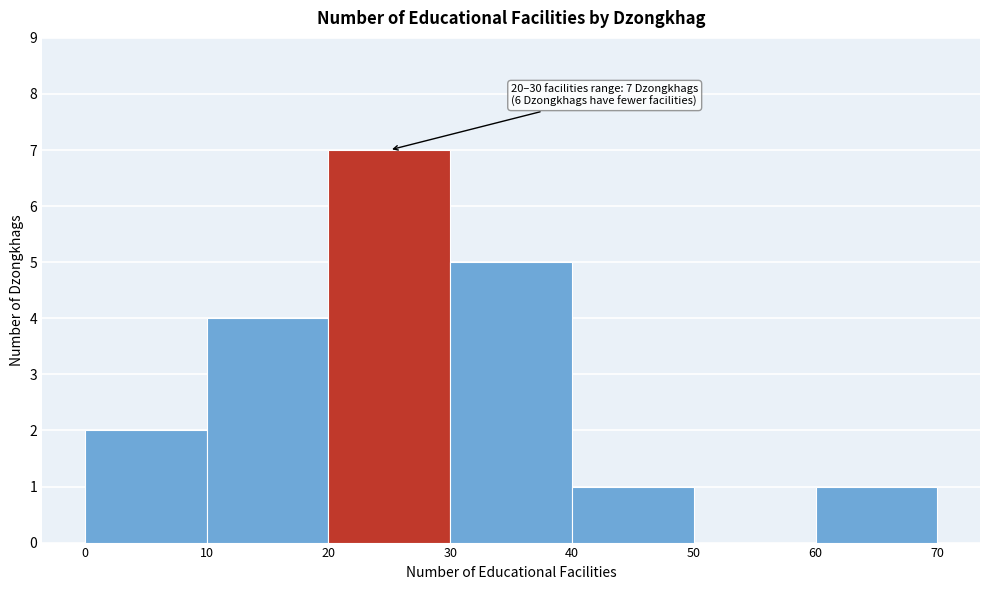

Over which range of the x-axis is the bar tallest?

20 to 30